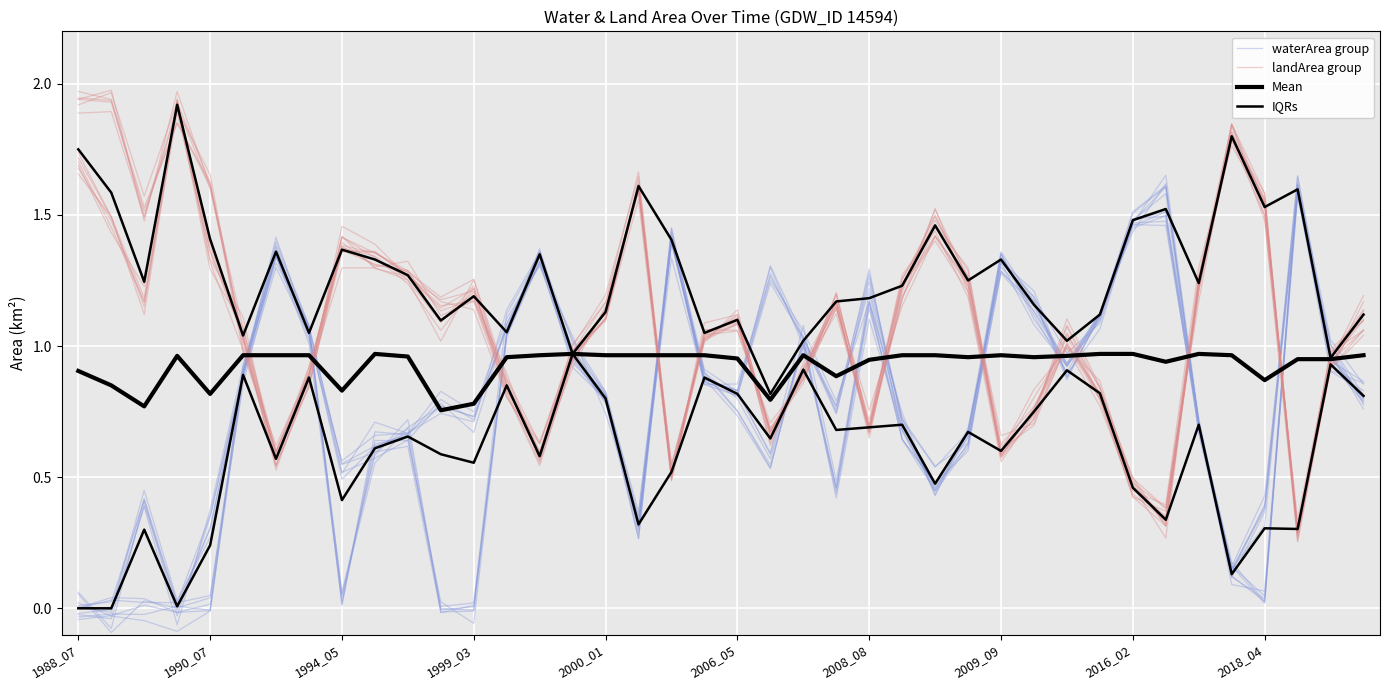

List the series in order of their overall mean, highest first.

landArea group, Mean, waterArea group, IQRs